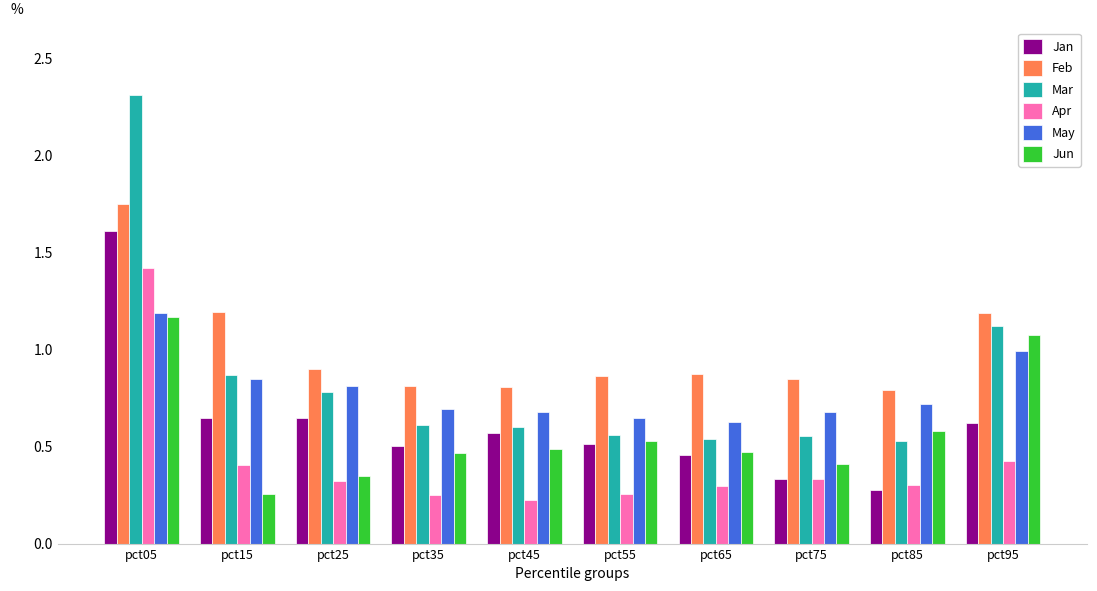

At how many categories does at least one series exceed 0?

10